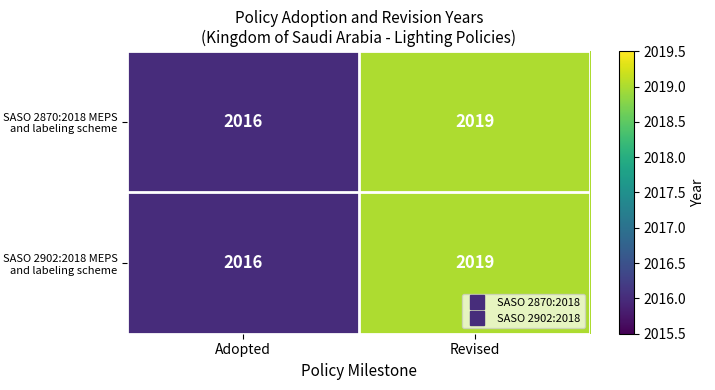

Rank the categories by SASO 2870:2018 MEPS and labeling scheme value from highest to lowest.

Revised, Adopted